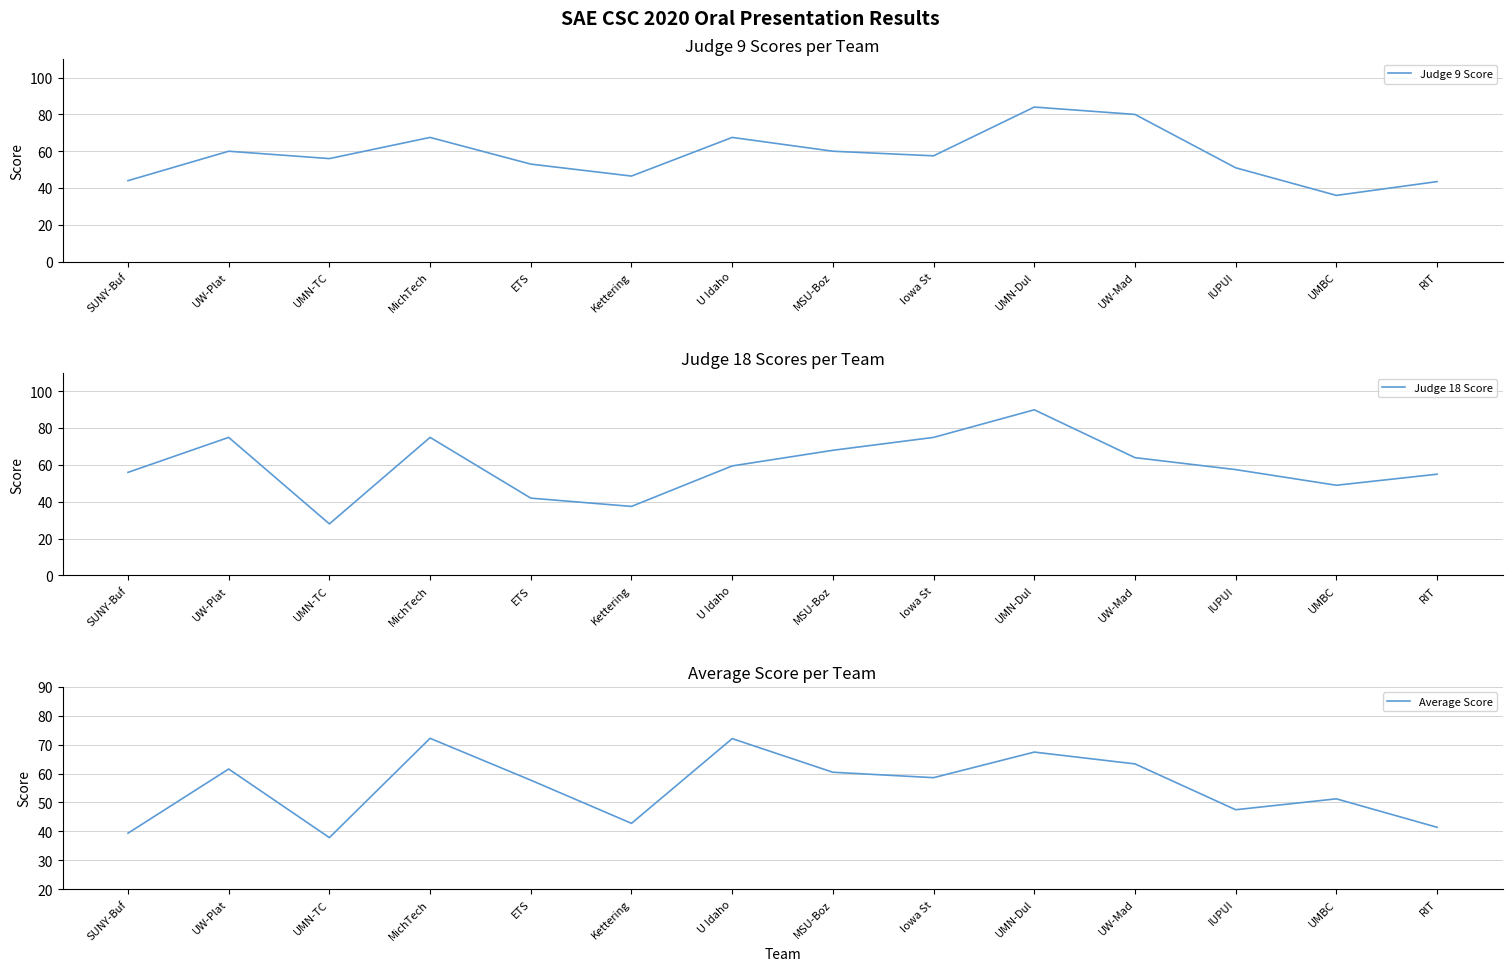

At which category does the chart reach its minimum across all series?

UMN-TC